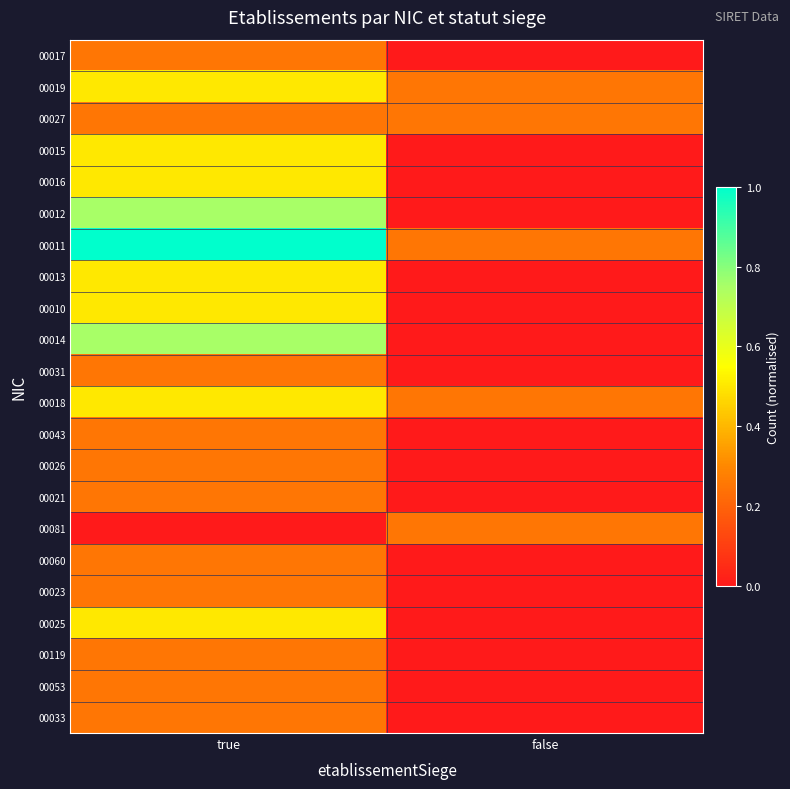

Which series has the largest total across all categories?

00011